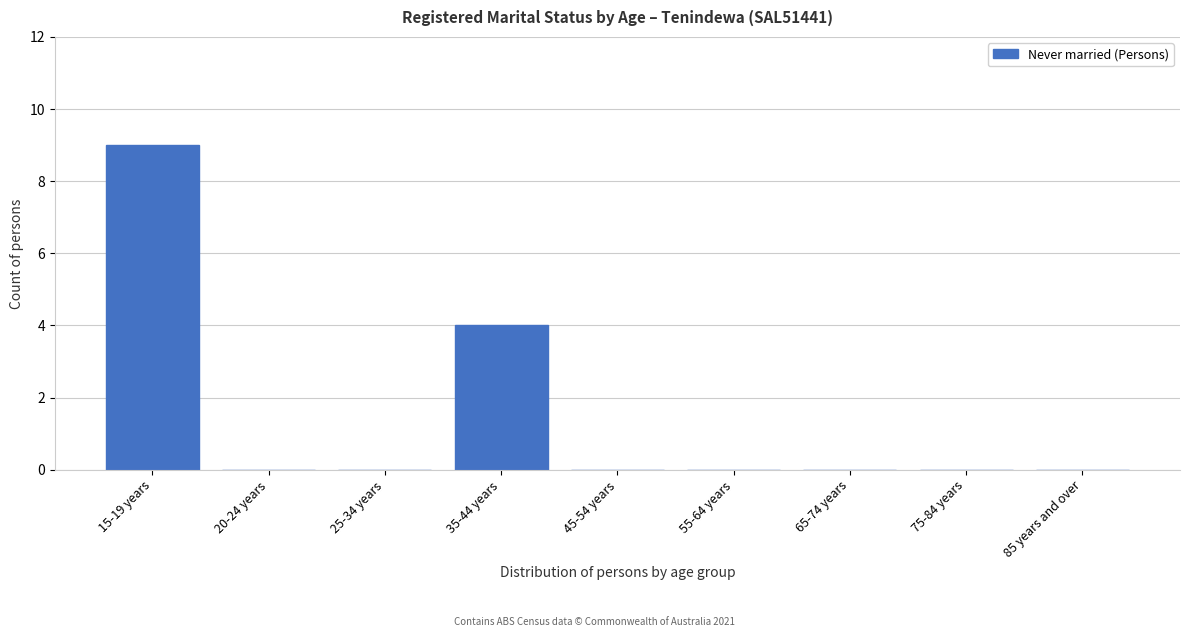

Reading right to left, list all the values displayed in this chart.

85 years and over=0	75-84 years=0	65-74 years=0	55-64 years=0	45-54 years=0	35-44 years=4	25-34 years=0	20-24 years=0	15-19 years=9